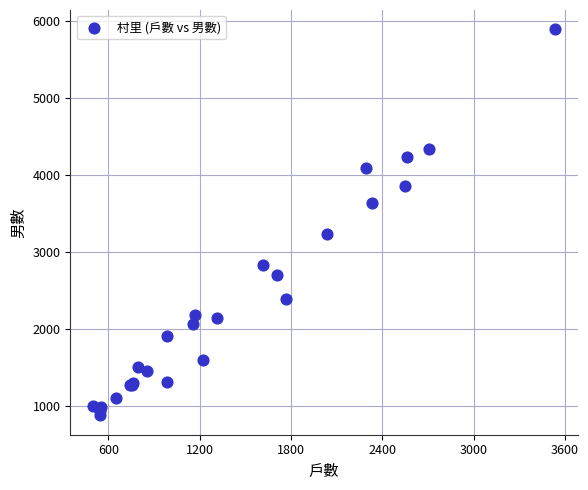

What Y value in the scatter plot is closest to 3385?

3234